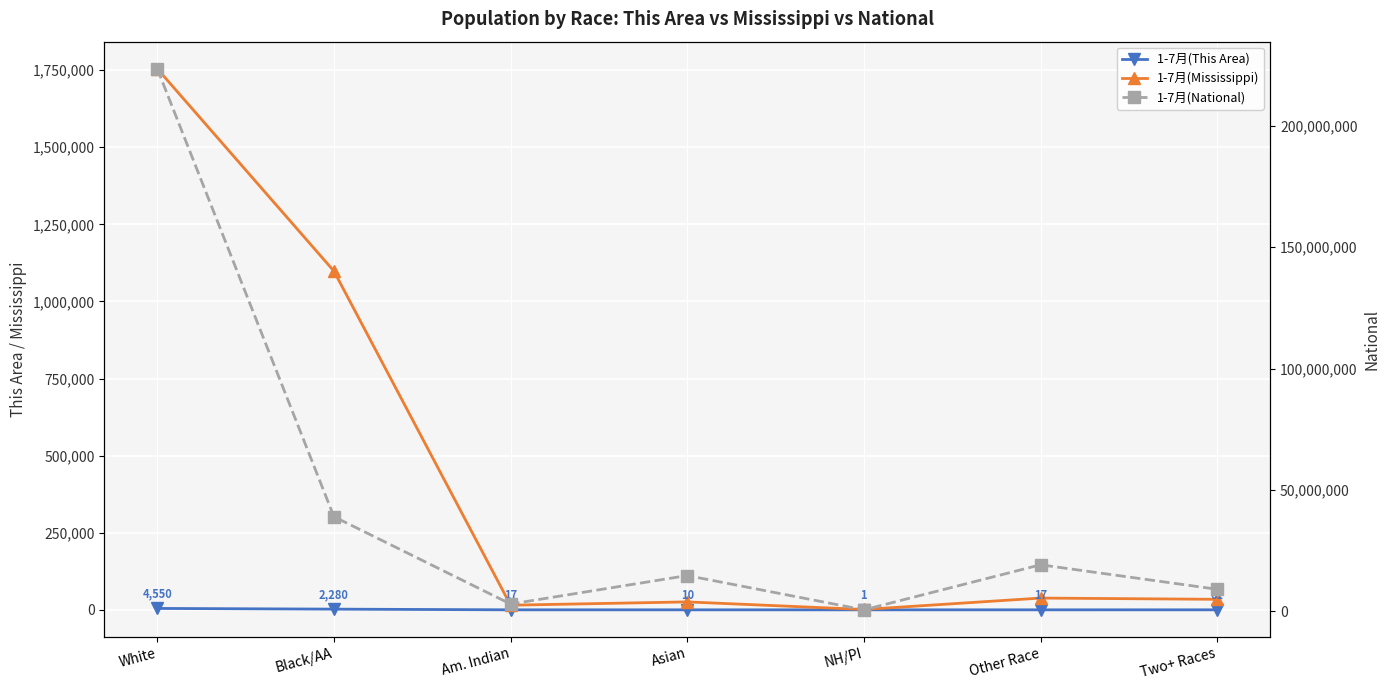

What position from the left is Asian?

4